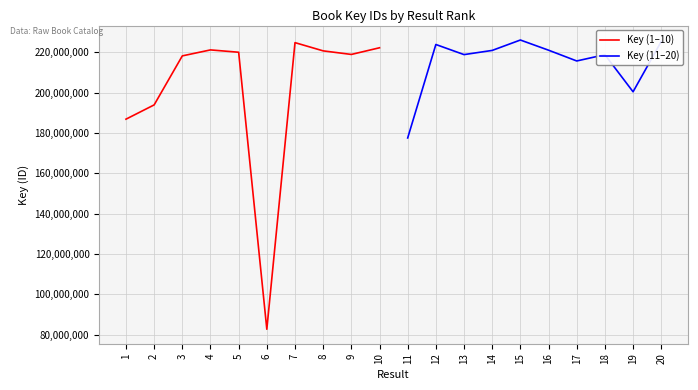

How many interior local peaks does the Key (11–20) series have?

3